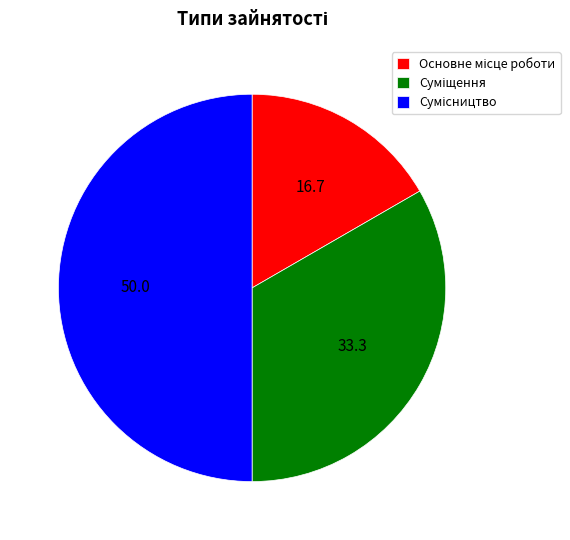

Which has a higher value, Сумісництво or Основне місце роботи?

Сумісництво